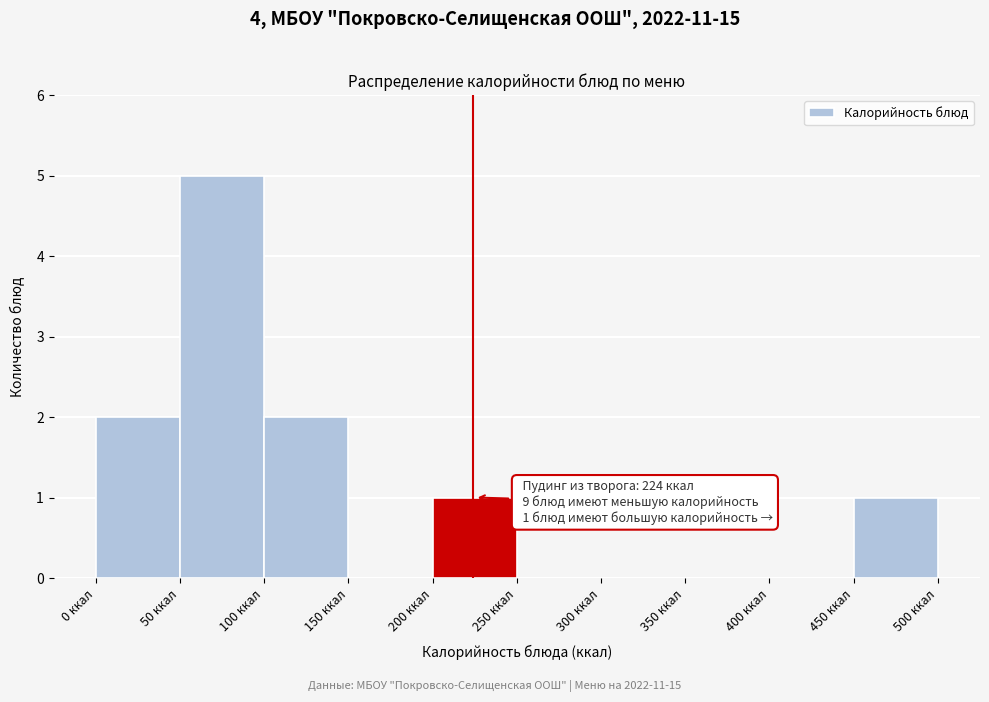

Over which range of the x-axis is the bar tallest?

50 to 100